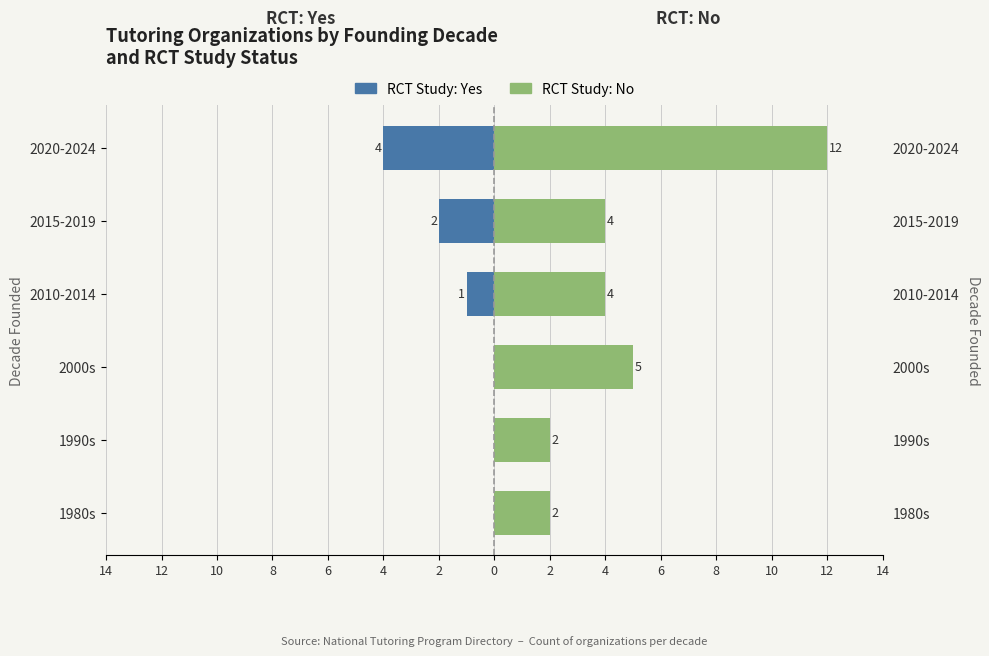

List the series in order of their overall mean, highest first.

RCT: No, RCT: Yes